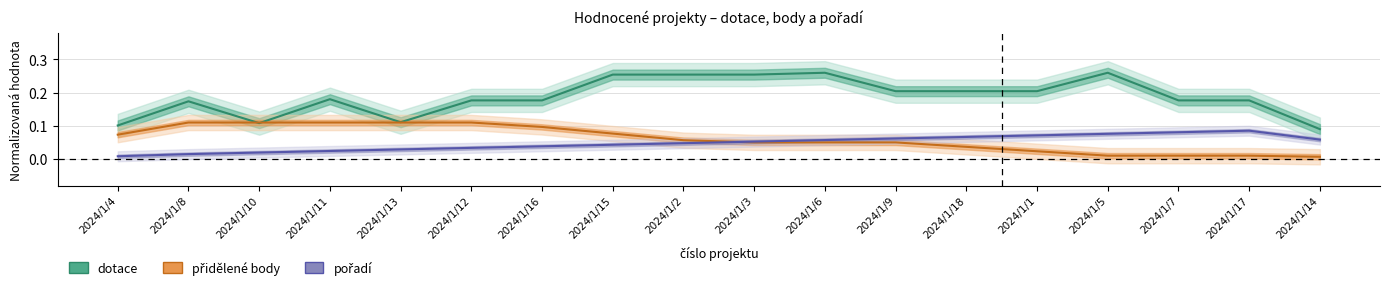

What is the spread (max minus min) of values at 2024/1/9?

0.2